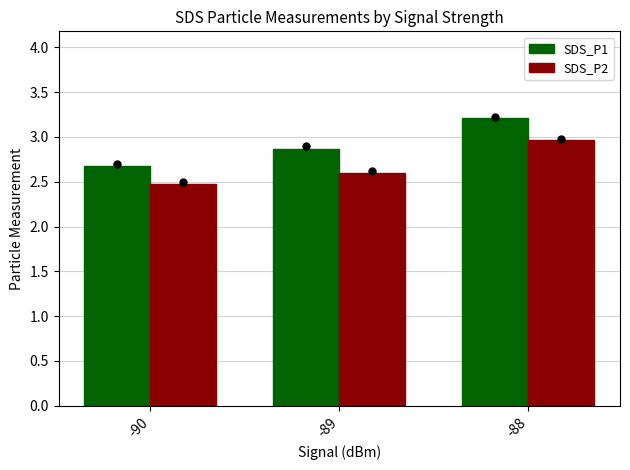

What is the value of the SDS_P1 bar at the 1st from the left?

2.7